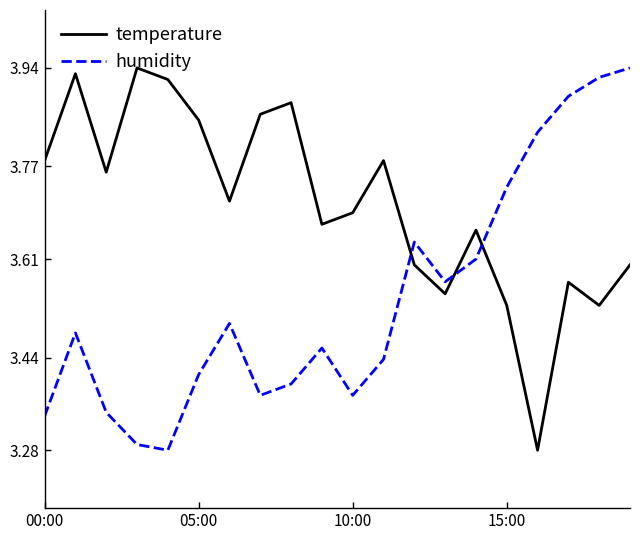

What is the difference between the maximum and minimum values in the humidity series?

0.7